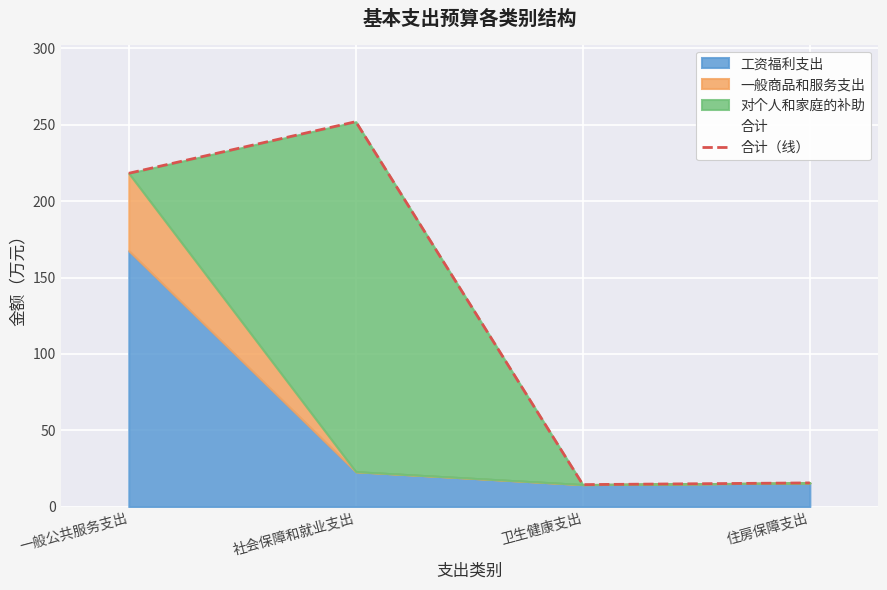

Which has a higher value, 住房保障支出 or 卫生健康支出?

住房保障支出